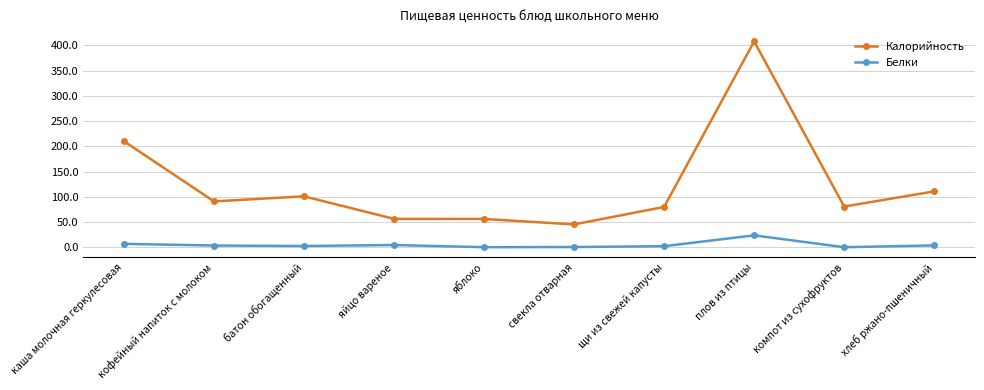

Does the chart display data point markers on the line(s)?

Yes